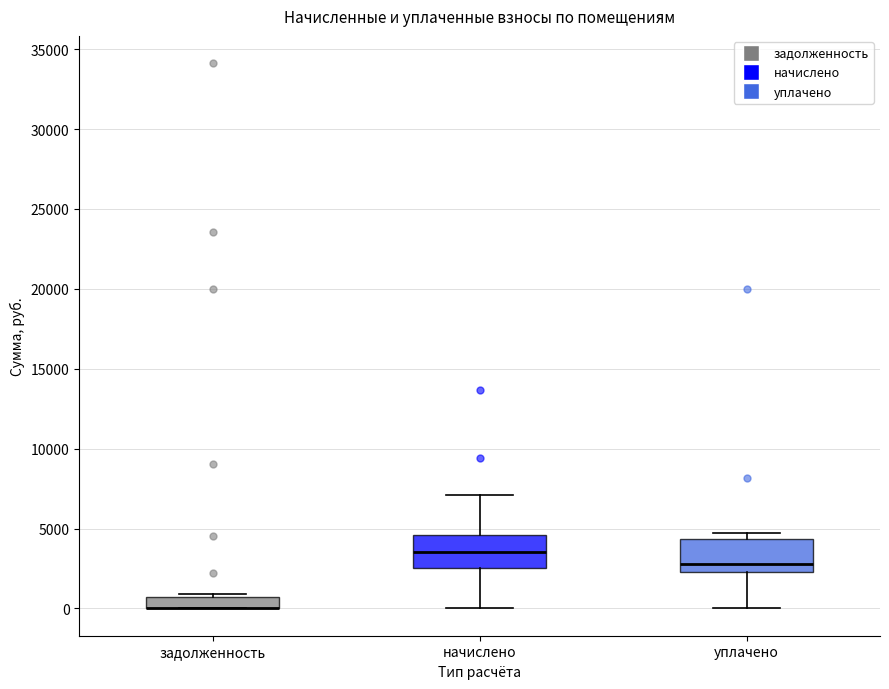

Where is the upper edge of the box for начислено on the y-axis? The values are not printed on the chart, so give them approximately, as read against the axis.

4500